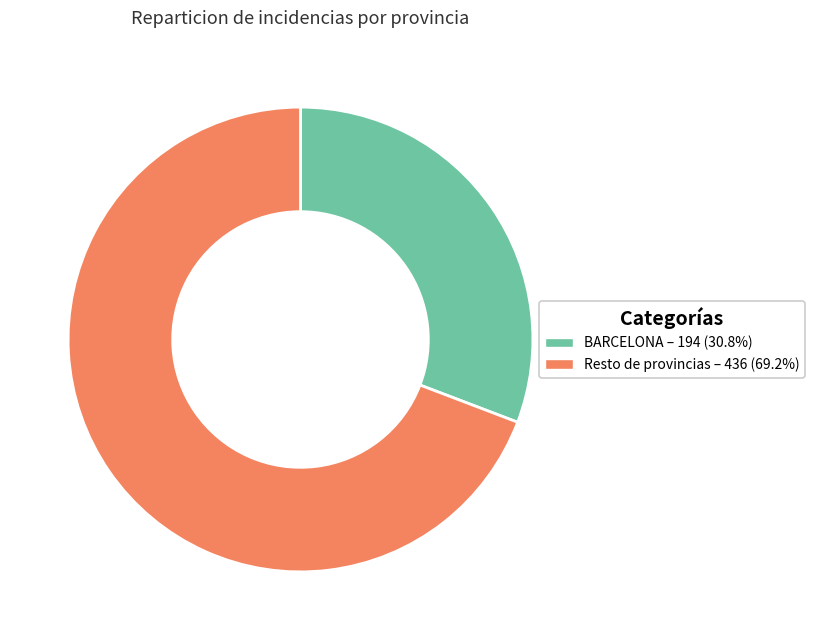

How many segments does this pie chart have?

2